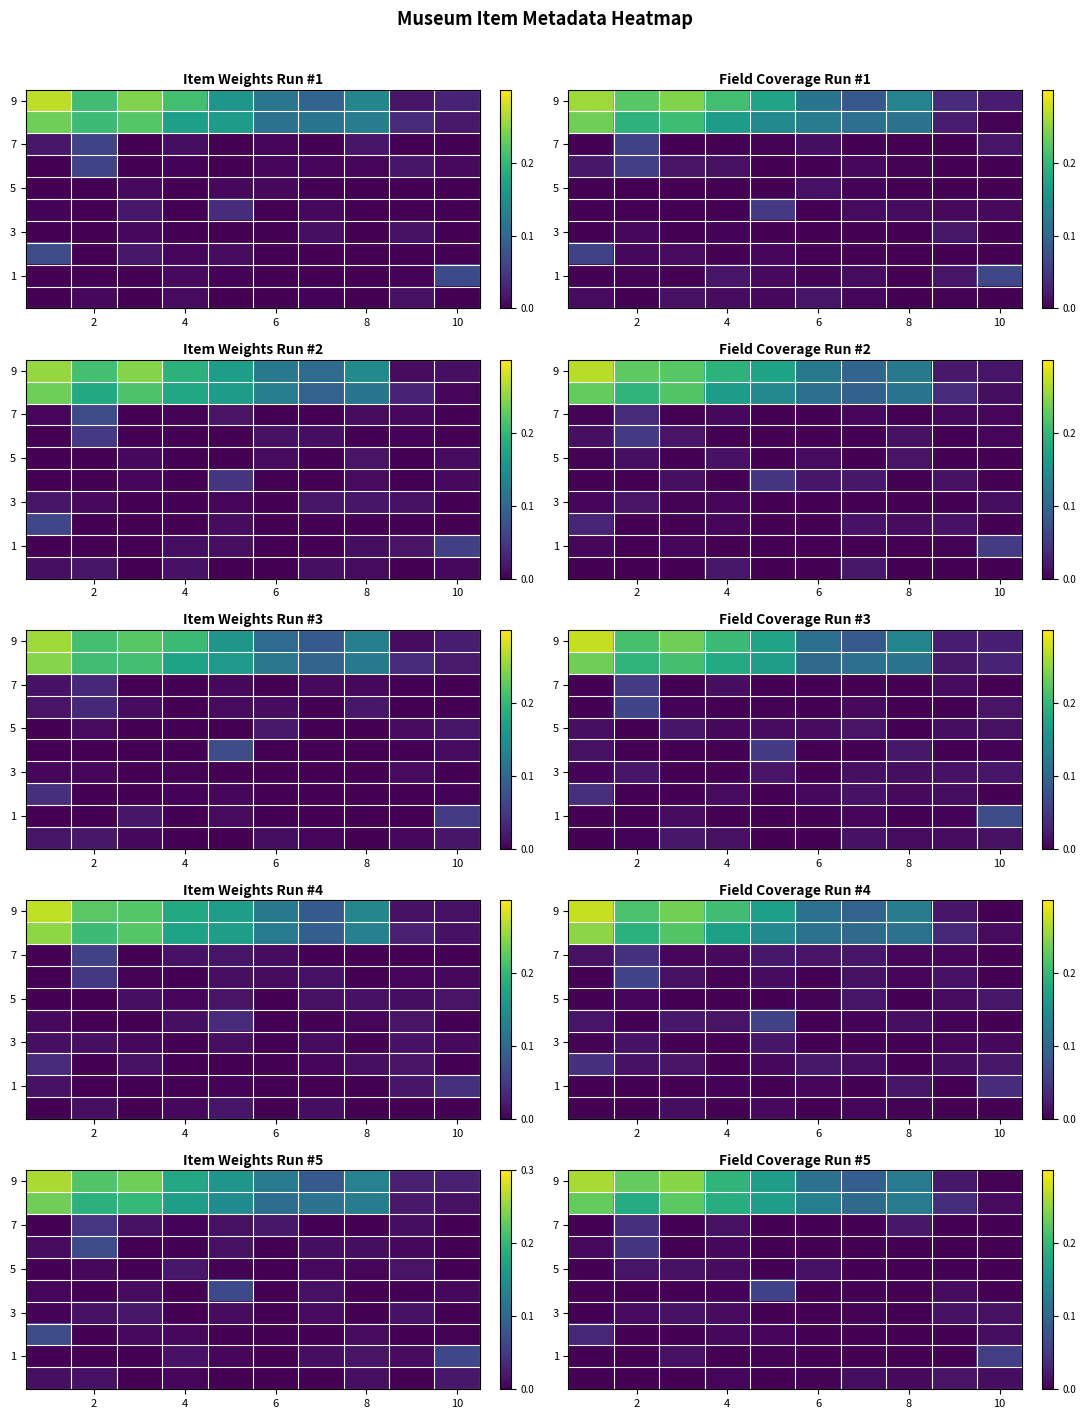

What is the total value across all series at 8?

0.3